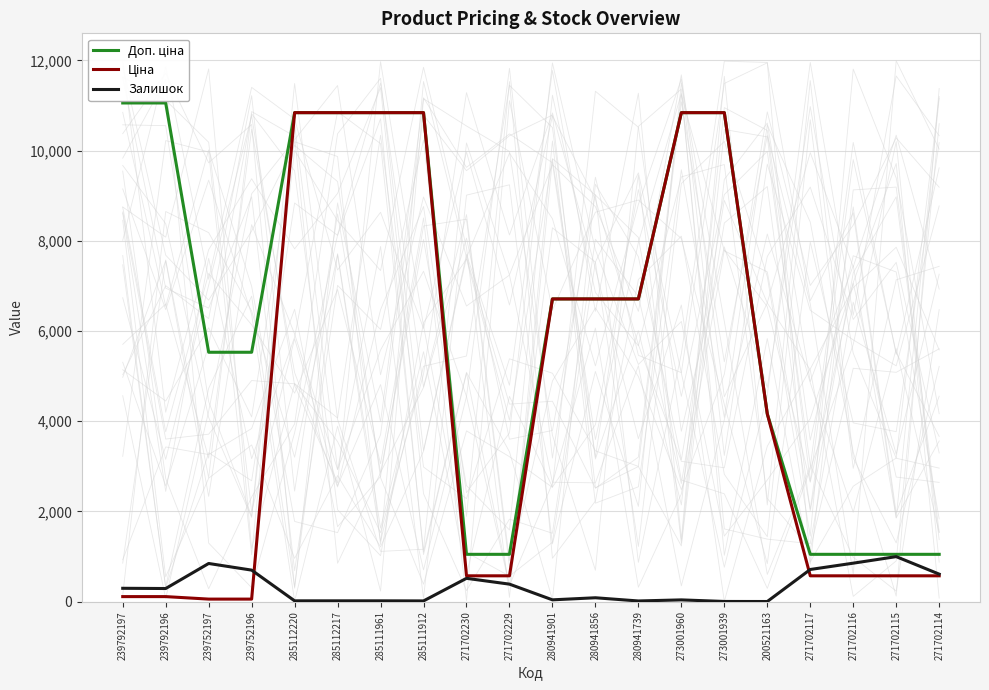

Which category has the lowest value in the Доп. ціна series?

271702230